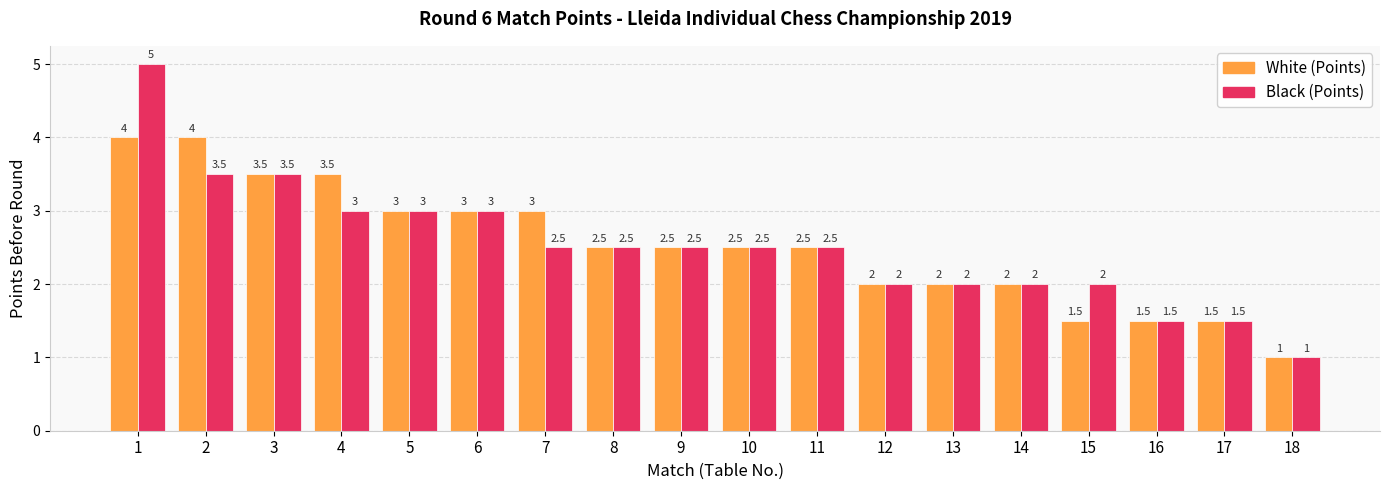

Rank the series by their maximum value, from highest to lowest.

Black (Points), White (Points)